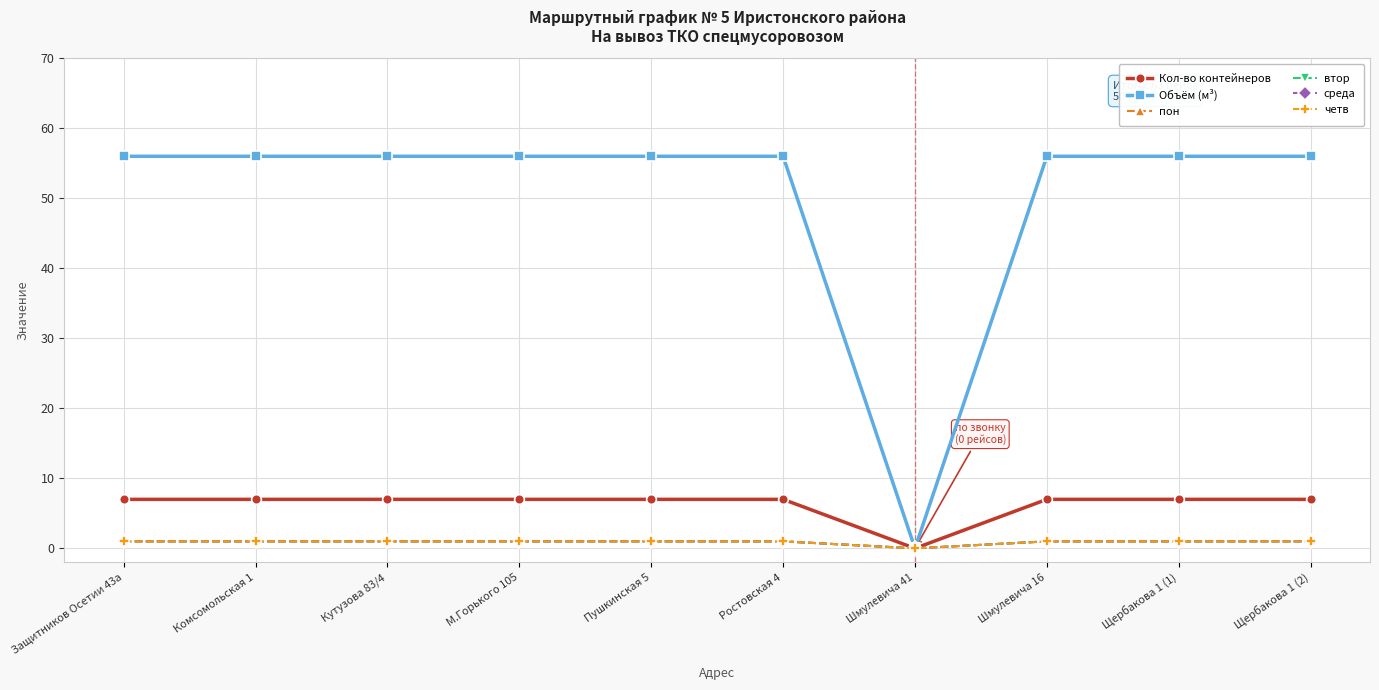

Reading left to right, what are all the values shown in this chart?

Кол-во контейнеров: Защитников Осетии 43а=7	Комсомольская 1=7	Кутузова 83/4=7	М.Горького 105=7	Пушкинская 5=7	Ростовская 4=7	Шмулевича 41=0	Шмулевича 16=7	Щербакова 1 (1)=7	Щербакова 1 (2)=7
Объём (м³): Защитников Осетии 43а=56	Комсомольская 1=56	Кутузова 83/4=56	М.Горького 105=56	Пушкинская 5=56	Ростовская 4=56	Шмулевича 41=0	Шмулевича 16=56	Щербакова 1 (1)=56	Щербакова 1 (2)=56
пон: Защитников Осетии 43а=1	Комсомольская 1=1	Кутузова 83/4=1	М.Горького 105=1	Пушкинская 5=1	Ростовская 4=1	Шмулевича 41=0	Шмулевича 16=1	Щербакова 1 (1)=1	Щербакова 1 (2)=1
втор: Защитников Осетии 43а=1	Комсомольская 1=1	Кутузова 83/4=1	М.Горького 105=1	Пушкинская 5=1	Ростовская 4=1	Шмулевича 41=0	Шмулевича 16=1	Щербакова 1 (1)=1	Щербакова 1 (2)=1
среда: Защитников Осетии 43а=1	Комсомольская 1=1	Кутузова 83/4=1	М.Горького 105=1	Пушкинская 5=1	Ростовская 4=1	Шмулевича 41=0	Шмулевича 16=1	Щербакова 1 (1)=1	Щербакова 1 (2)=1
четв: Защитников Осетии 43а=1	Комсомольская 1=1	Кутузова 83/4=1	М.Горького 105=1	Пушкинская 5=1	Ростовская 4=1	Шмулевича 41=0	Шмулевича 16=1	Щербакова 1 (1)=1	Щербакова 1 (2)=1